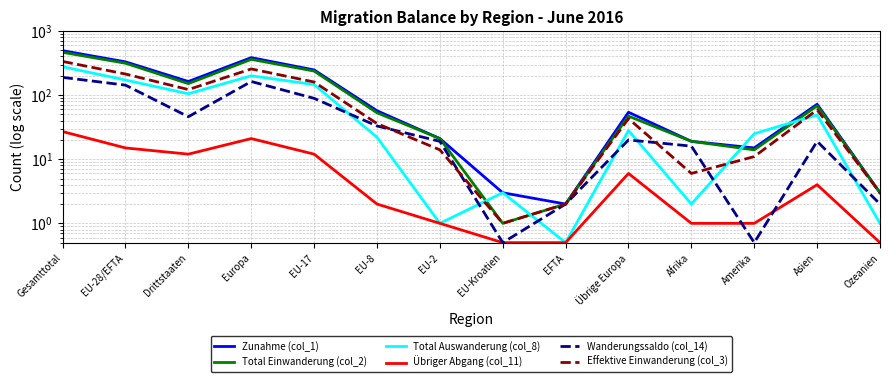

Which series has the largest total across all categories?

Zunahme (col_1)